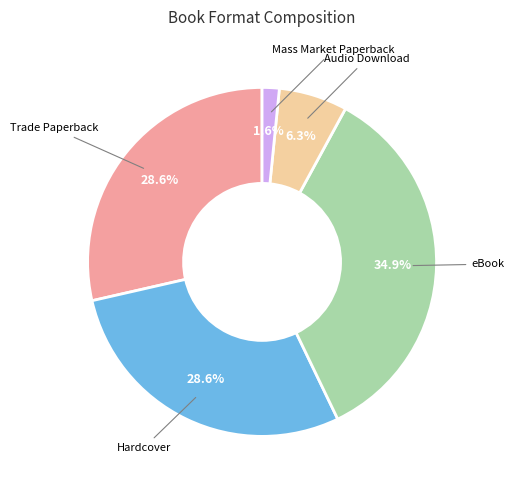

Is there any slice that represents more than half of the pie?

No